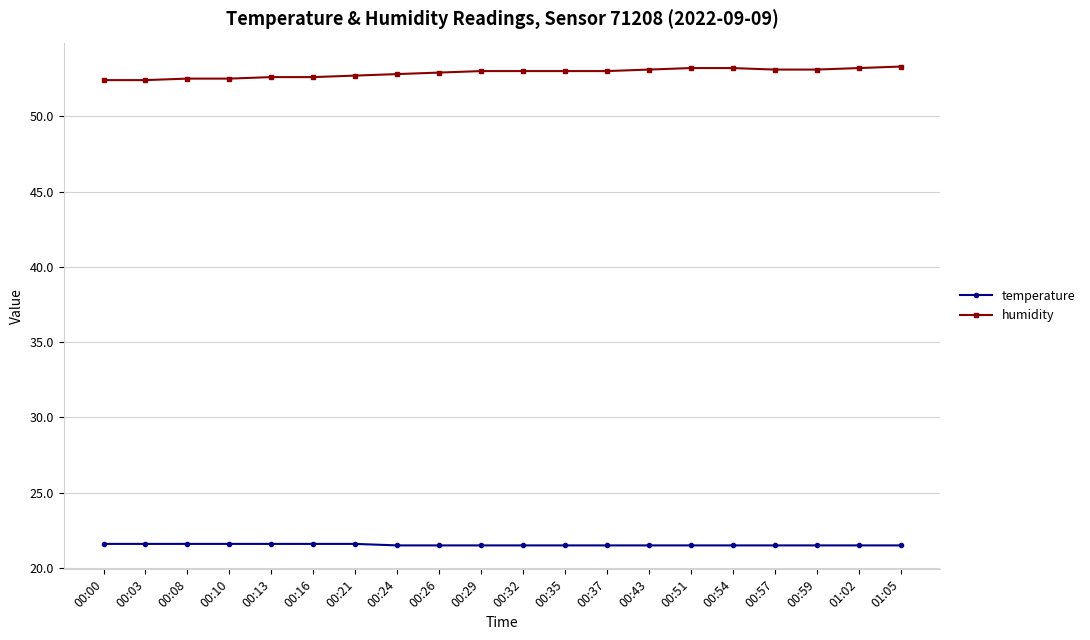

What is the smallest value displayed?

21.5